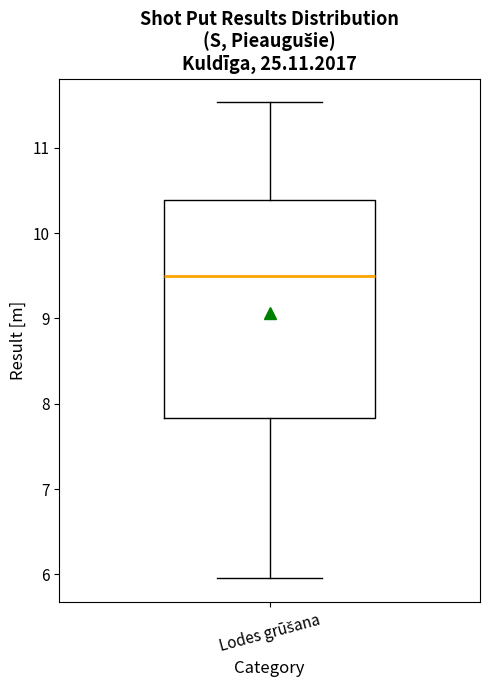

Transcribe this box plot: give where the median line is, the range the box spans, and where the two whiskers end, as read against the y-axis. The values are not printed on the chart, so give them approximately, as read against the axis.

median 9.5, box 7.8 to 10.4, whiskers 6.0 to 11.5